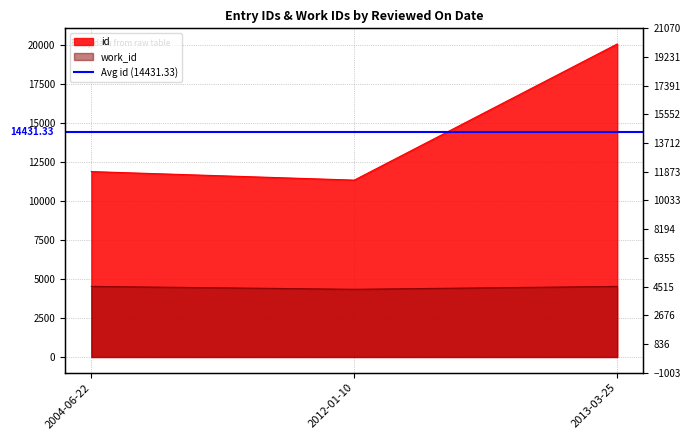

How many work_id values are between 4339 and 4525?

3